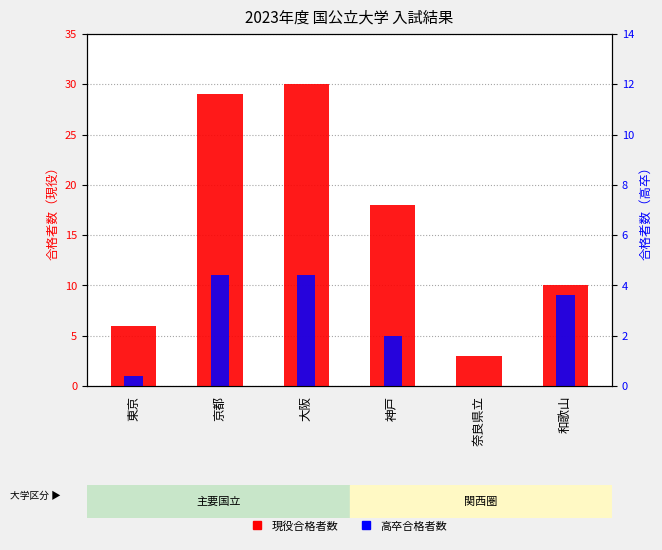

How many categories are shown in the chart?

6